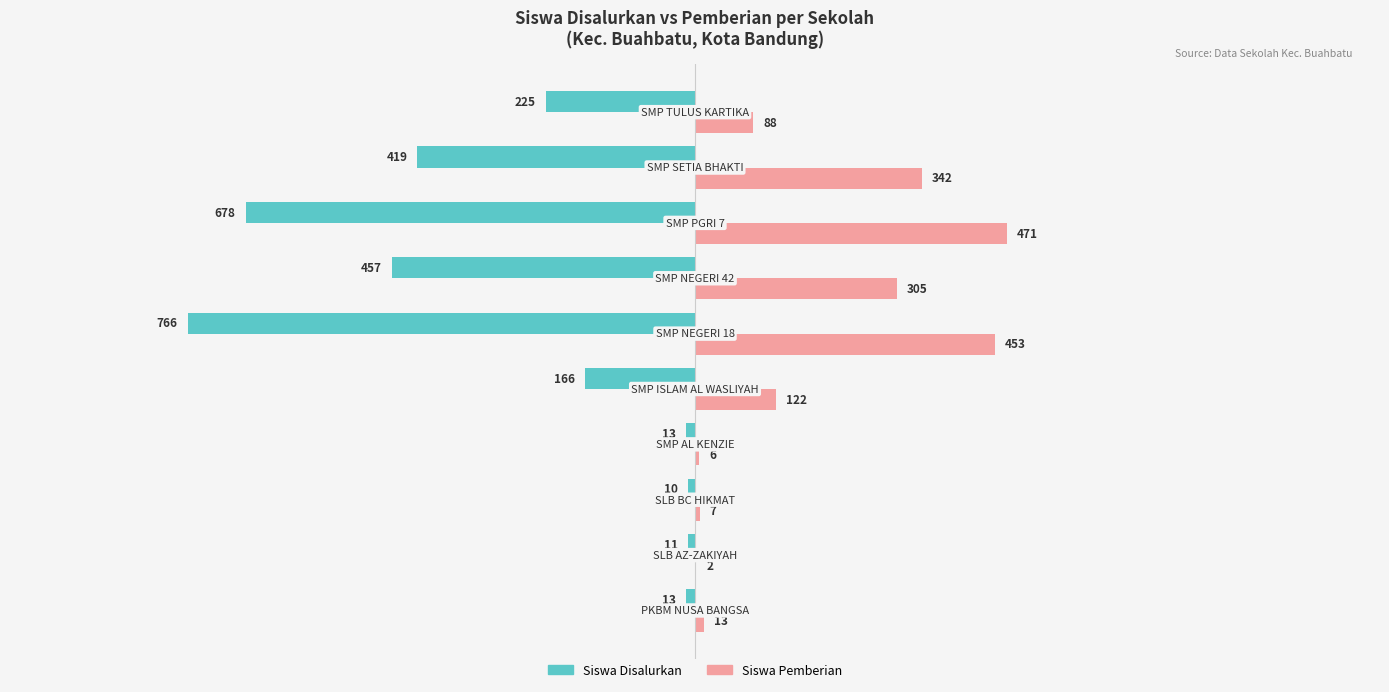

What is the sum of all Siswa Pemberian values?

1809